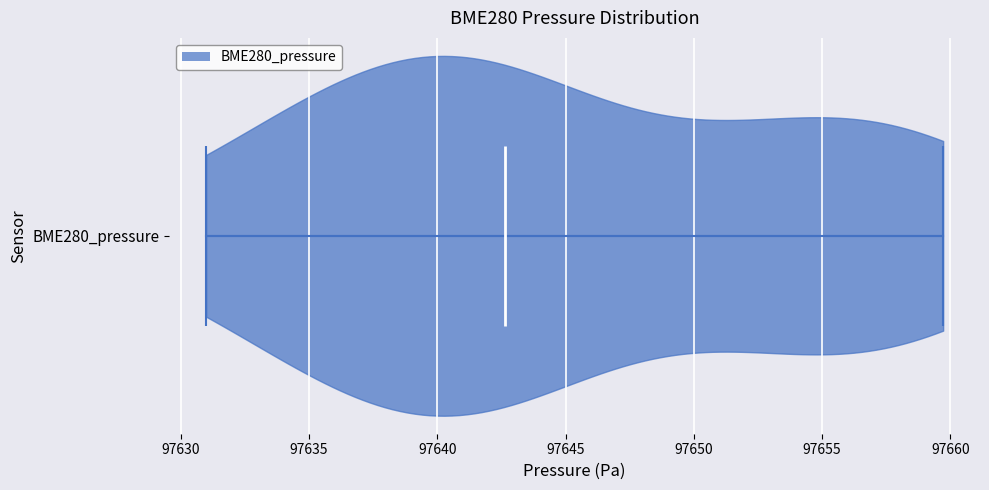

What is the highest point the violin for BME280_pressure reaches on the x-axis? The values are not printed on the chart, so give them approximately, as read against the axis.

97659.5